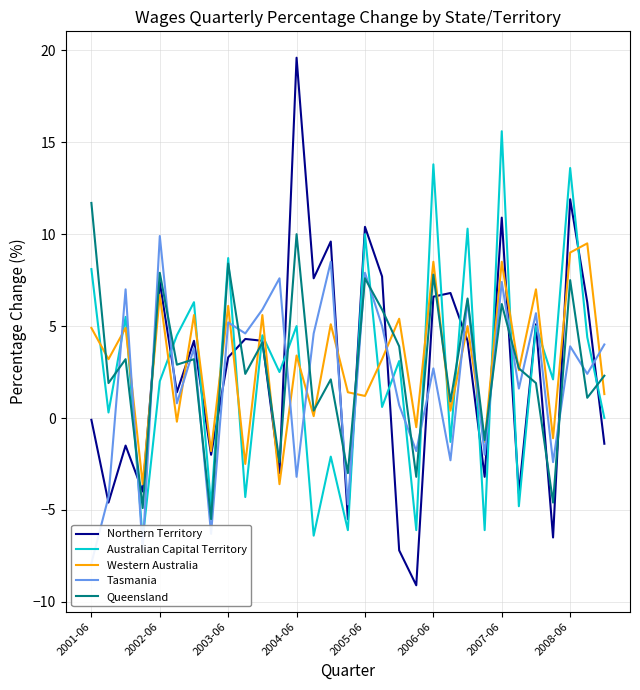

How many times do Tasmania and Western Australia cross each other?

13